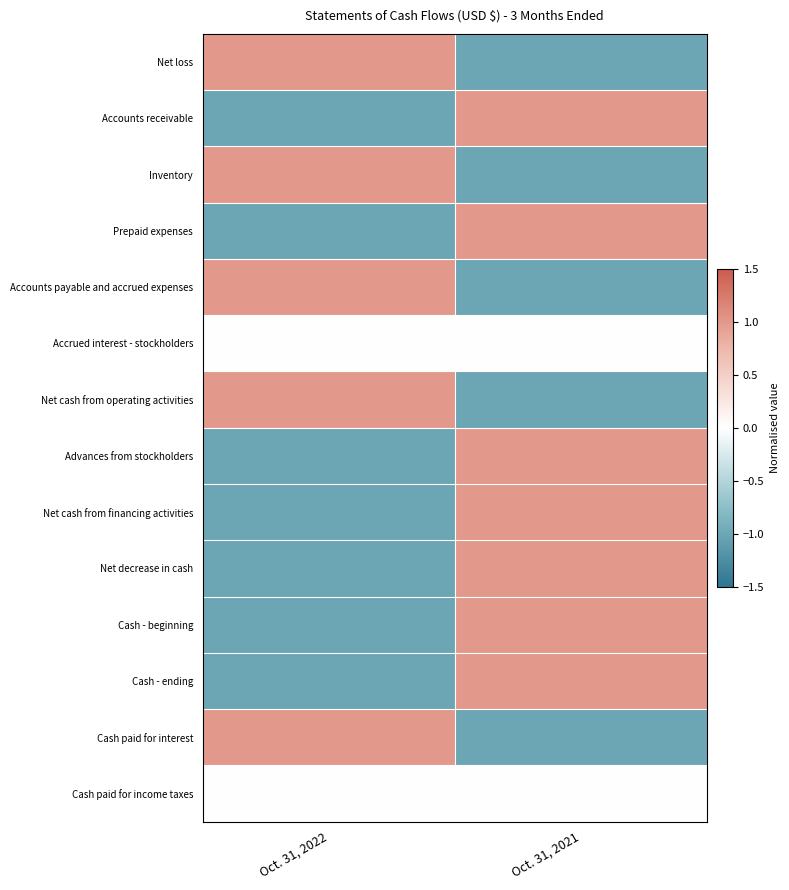

Reading right to left, what are all the values shown in this chart?

Net loss: Oct. 31, 2021=-1	Oct. 31, 2022=1
Accounts receivable: Oct. 31, 2021=1	Oct. 31, 2022=-1
Inventory: Oct. 31, 2021=-1	Oct. 31, 2022=1
Prepaid expenses: Oct. 31, 2021=1	Oct. 31, 2022=-1
Accounts payable and accrued expenses: Oct. 31, 2021=-1	Oct. 31, 2022=1
Accrued interest - stockholders: Oct. 31, 2021=0	Oct. 31, 2022=0
Net cash from operating activities: Oct. 31, 2021=-1	Oct. 31, 2022=1
Advances from stockholders: Oct. 31, 2021=1	Oct. 31, 2022=-1
Net cash from financing activities: Oct. 31, 2021=1	Oct. 31, 2022=-1
Net decrease in cash: Oct. 31, 2021=1	Oct. 31, 2022=-1
Cash - beginning: Oct. 31, 2021=1	Oct. 31, 2022=-1
Cash - ending: Oct. 31, 2021=1	Oct. 31, 2022=-1
Cash paid for interest: Oct. 31, 2021=-1	Oct. 31, 2022=1
Cash paid for income taxes: Oct. 31, 2021=0	Oct. 31, 2022=0